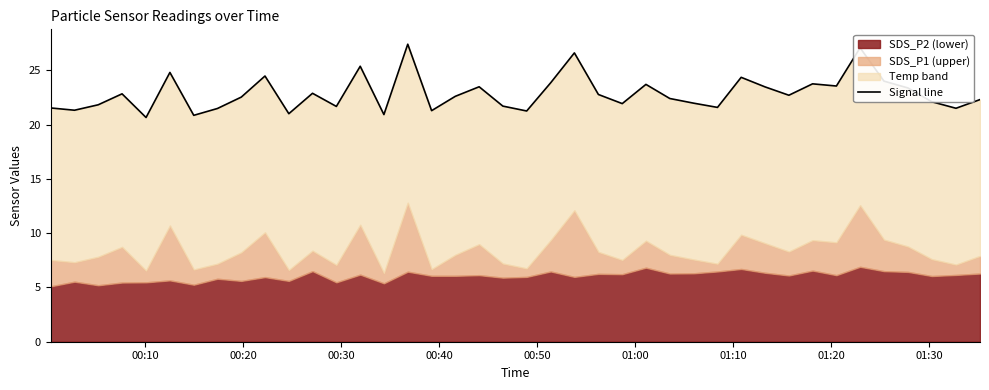

How many points are higher than both their immediate neighbors (excluding endpoints)?

12